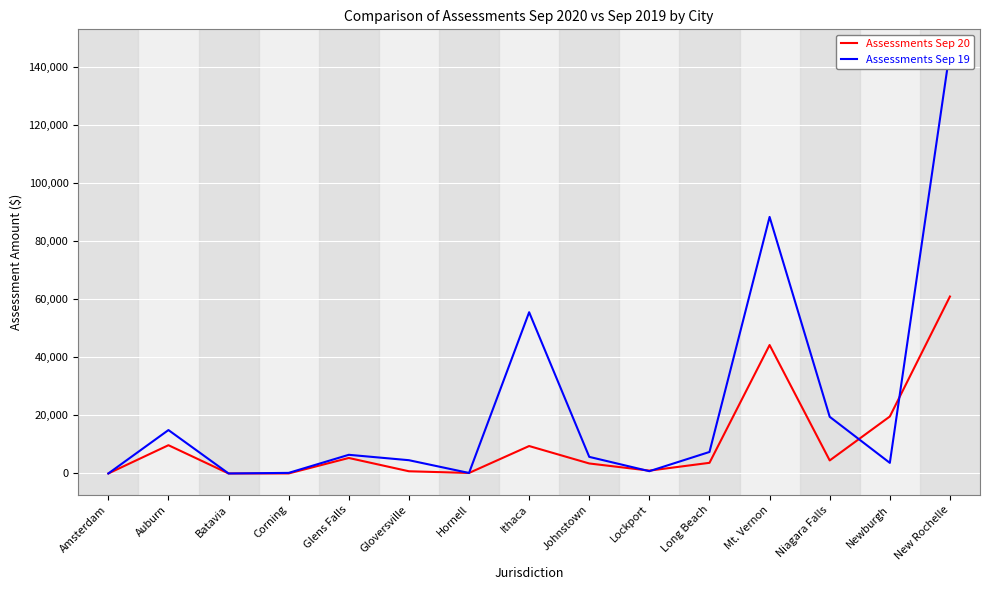

How many values in Assessments Sep 19 are above zero?

14